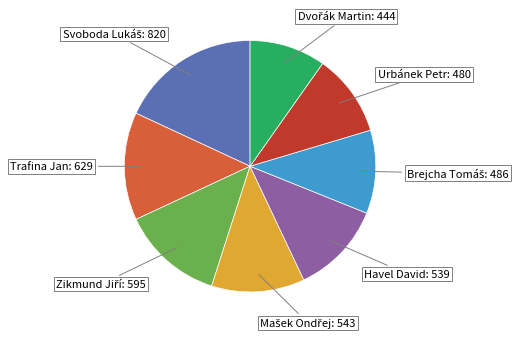

Is there a majority slice in this chart?

No